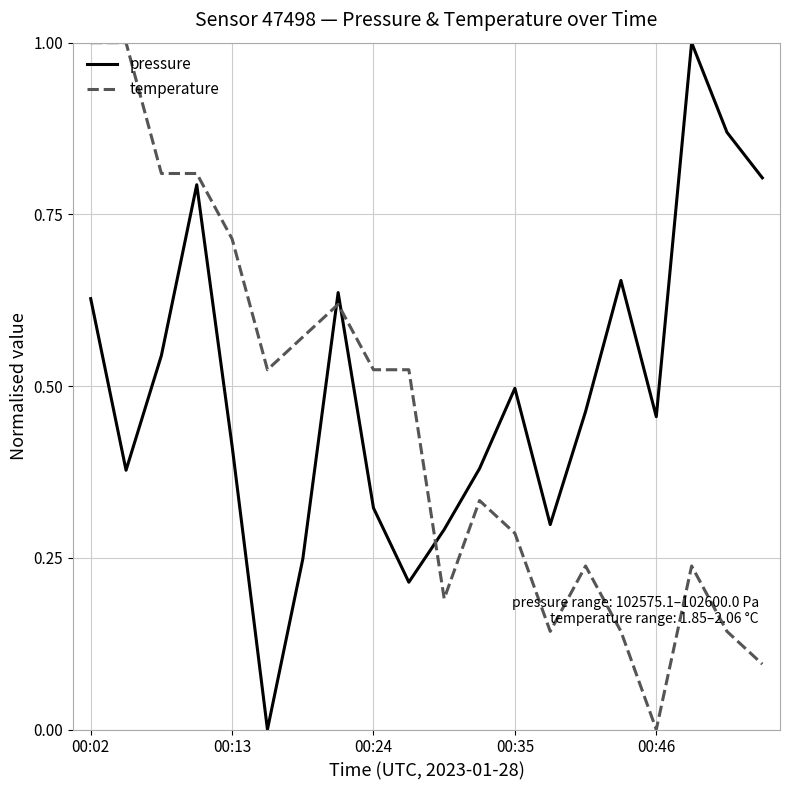

True or false: pressure and temperature cross at least once.

True